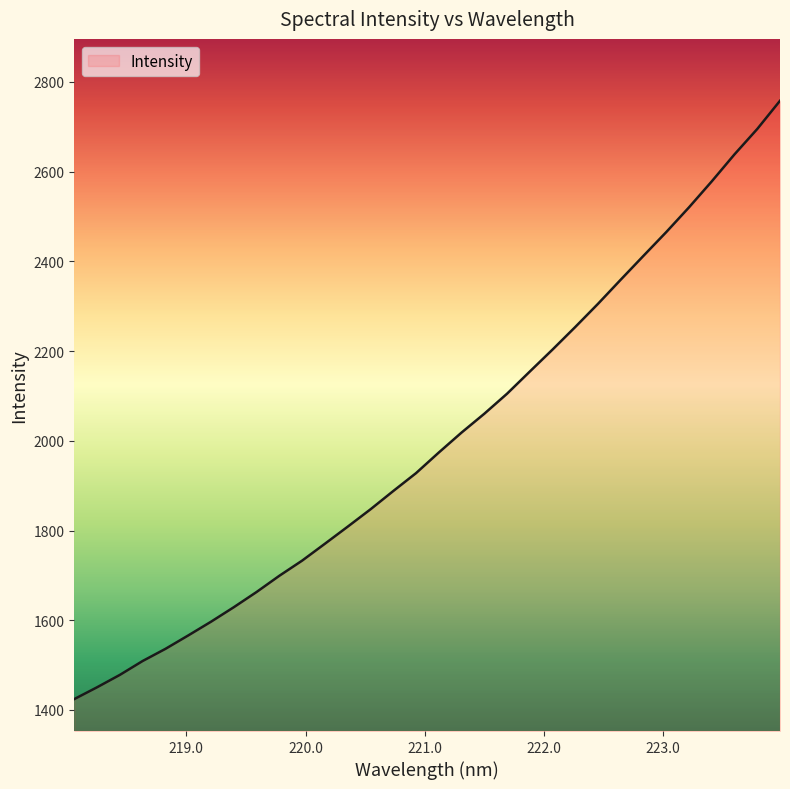

What is the difference between the maximum and minimum values?

1333.3